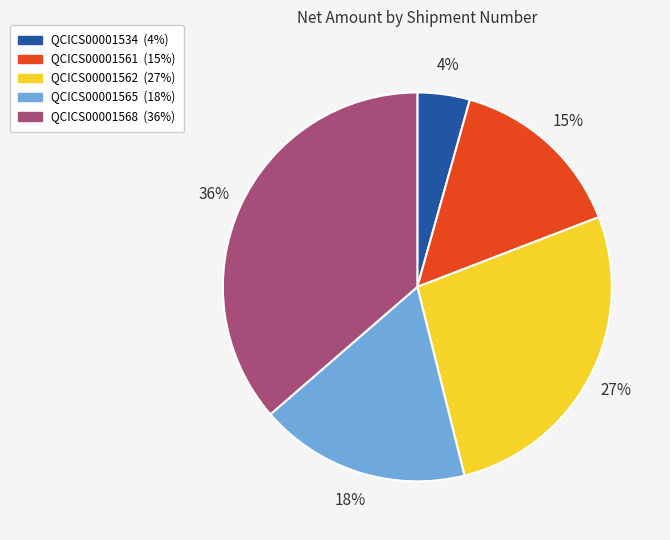

To the nearest percent, what is the difference between the largest and smallest slice percentages?

32%